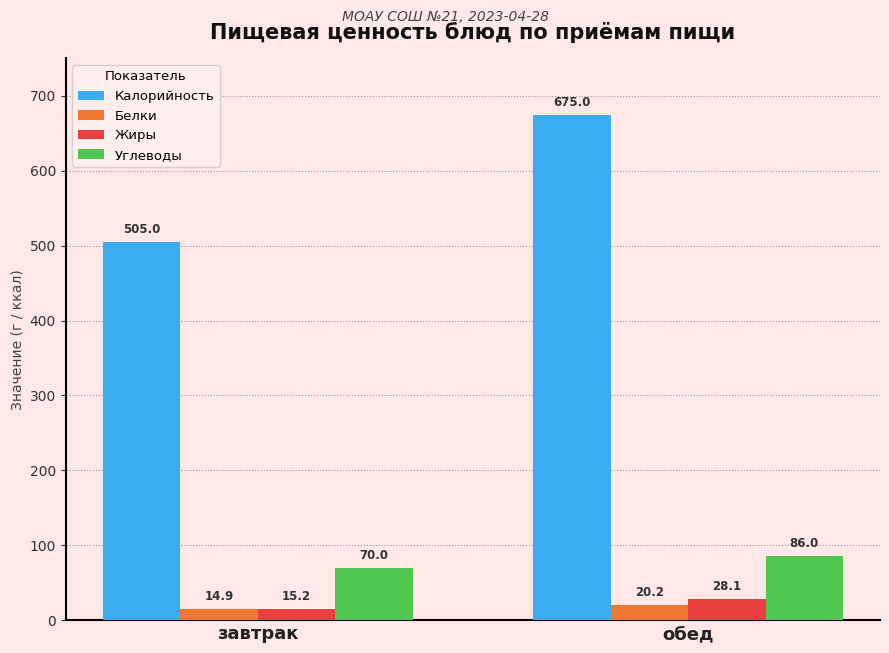

What is the value of the Белки bar at the 2nd from the left?

20.2